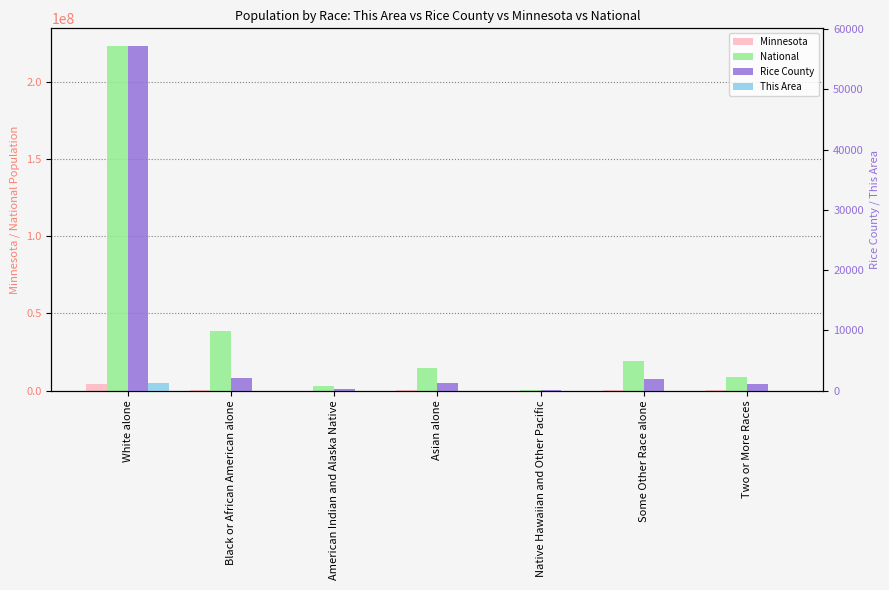

What is the difference between the maximum and minimum values in the National series?

223013252